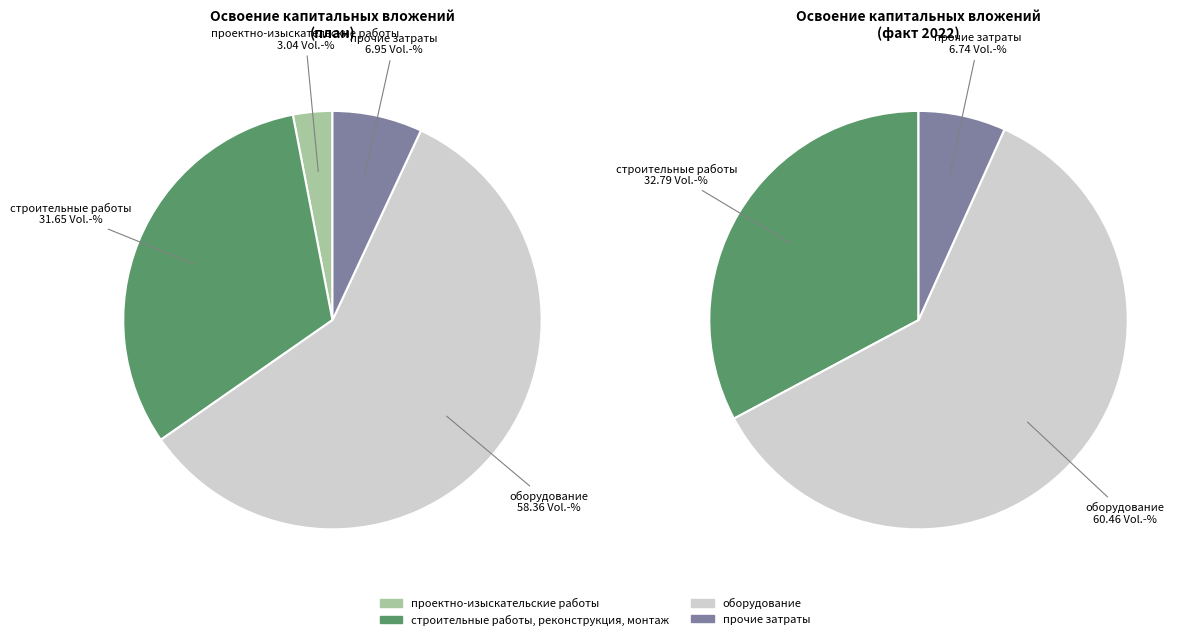

How many slices are in this pie chart?

4